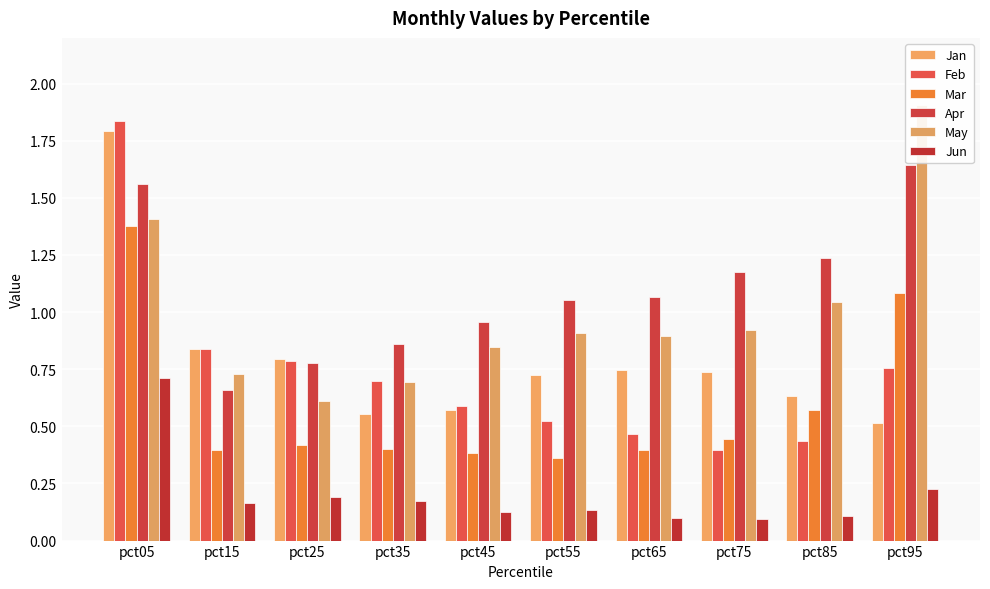

What is the minimum value for Mar?

0.4